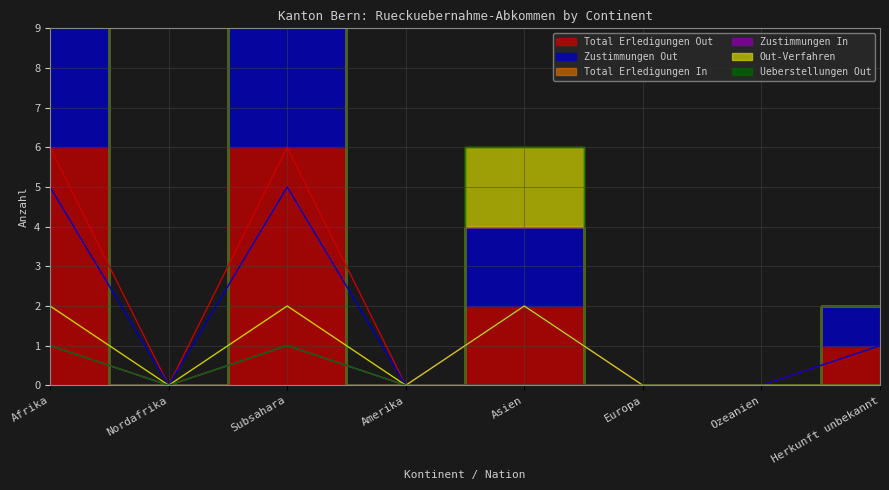

How many interior local valleys does the Total Erledigungen Out series have?

2